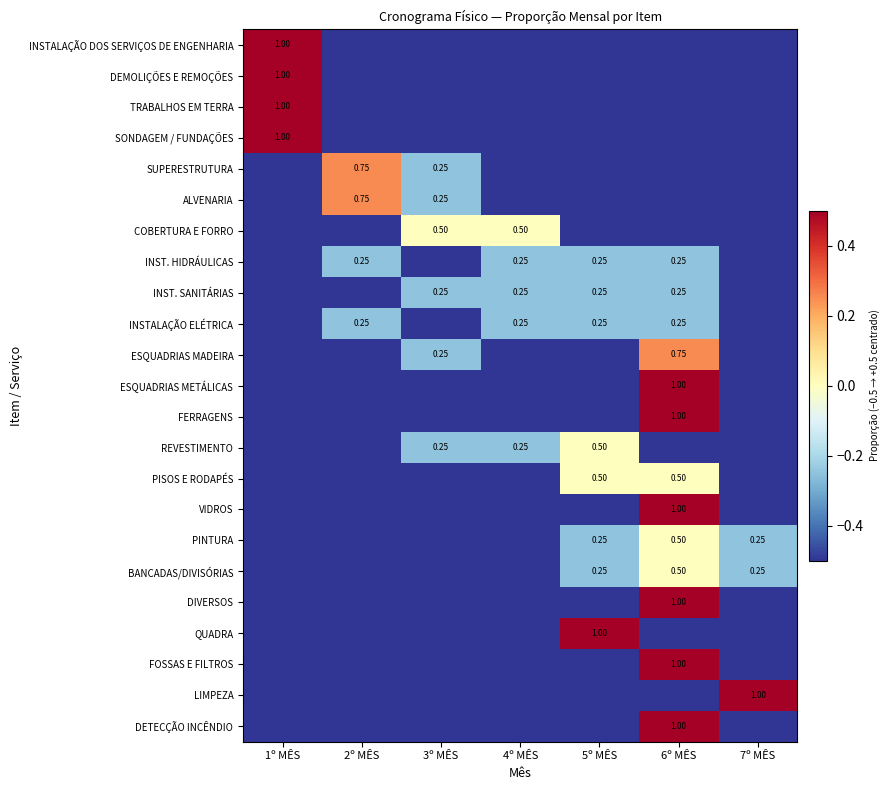

At which category does the chart reach its peak across all series?

1º MÊS